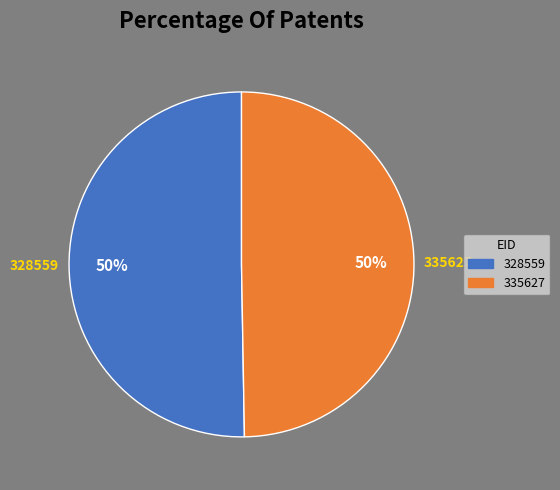

Count the number of slices in the pie.

2